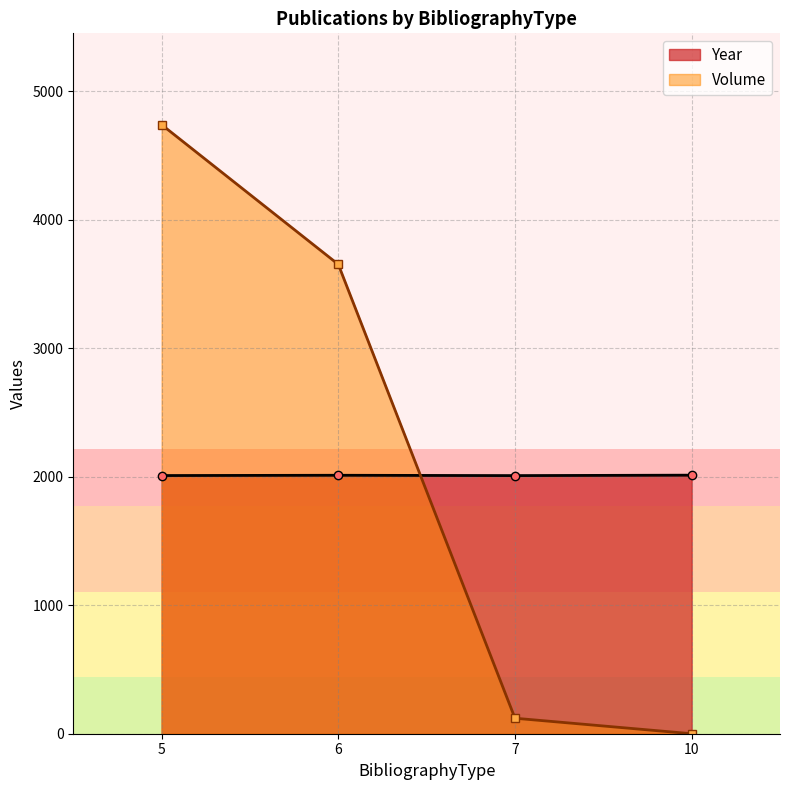

Between 7 and 5, which series saw the biggest shift?

Volume